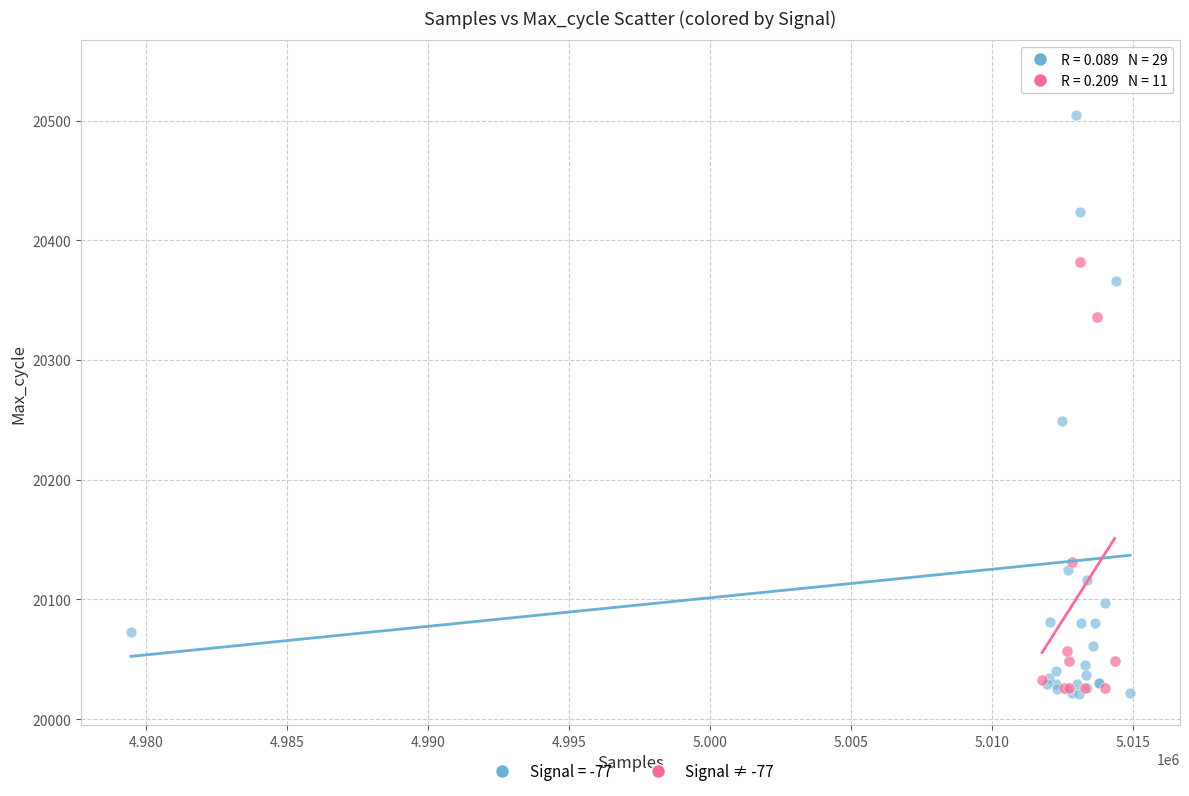

Which series contains the highest Y value?

Signal = -77